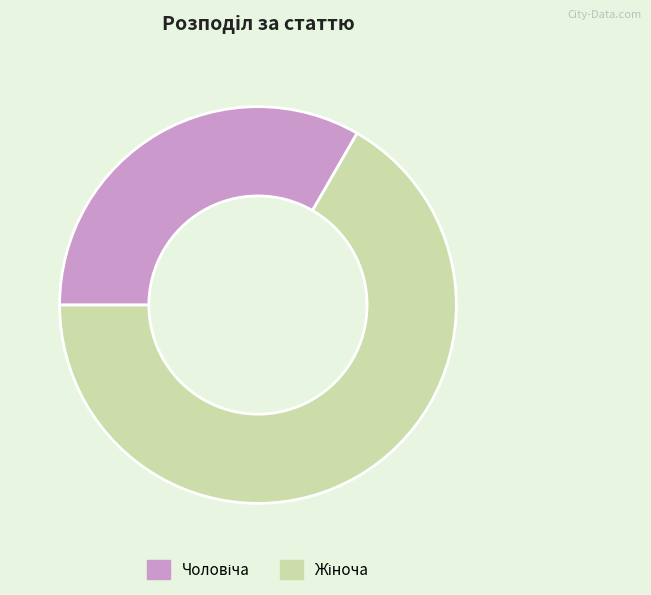

Is there any slice that represents more than half of the pie?

Yes